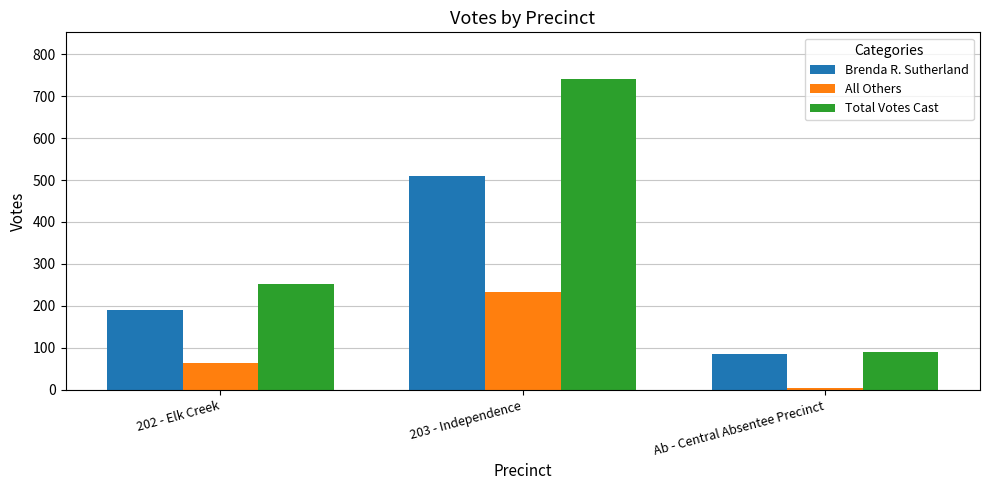

Count the Brenda R. Sutherland values in the range 85 to 509.

3